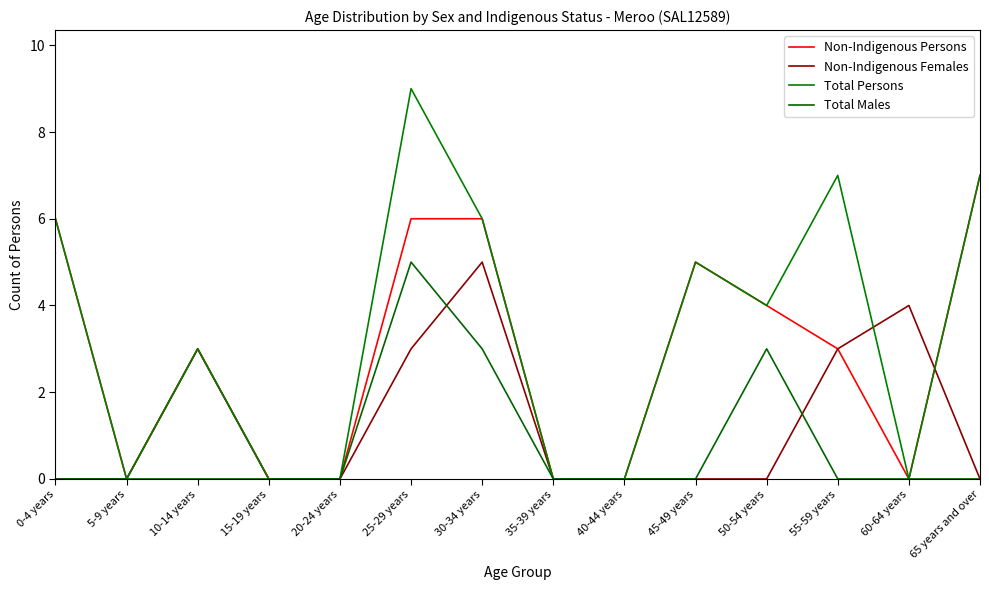

Does the chart display data point markers on the line(s)?

No